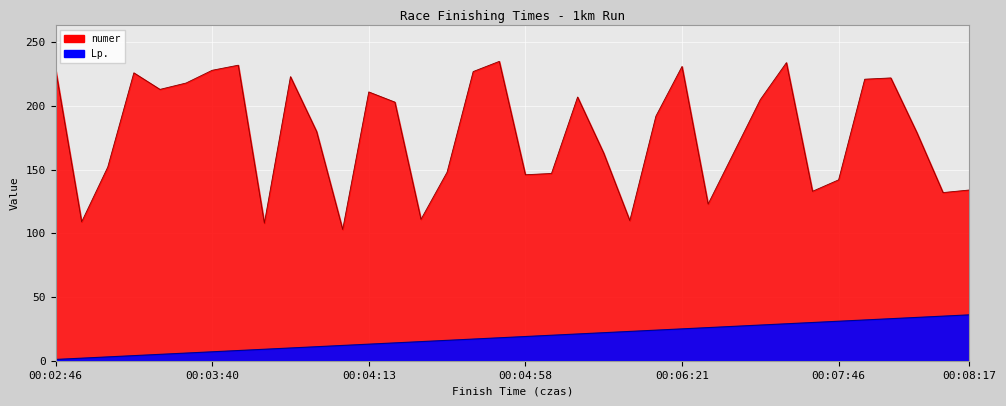

True or false: Lp. and numer intersect in this chart.

False